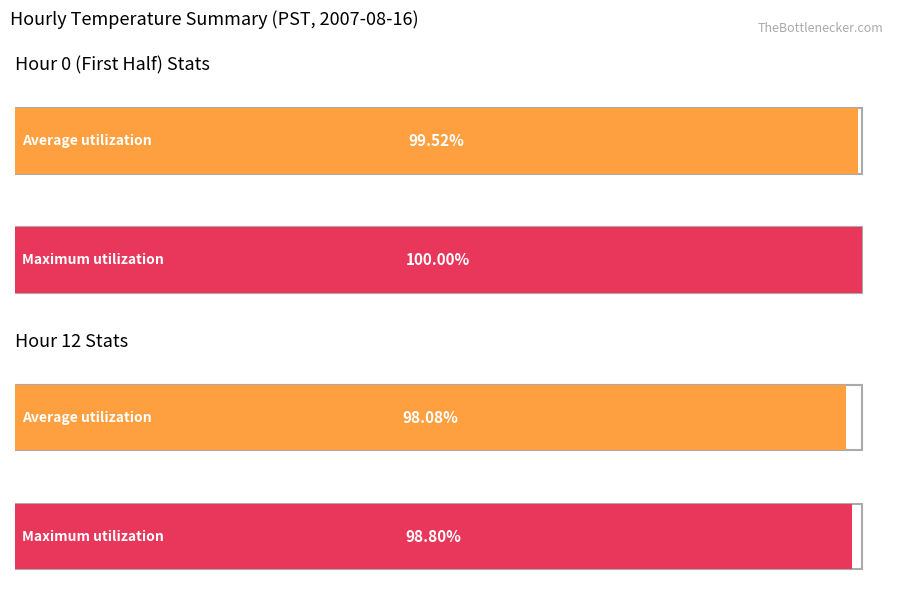

Does the chart contain stacked bars?

No